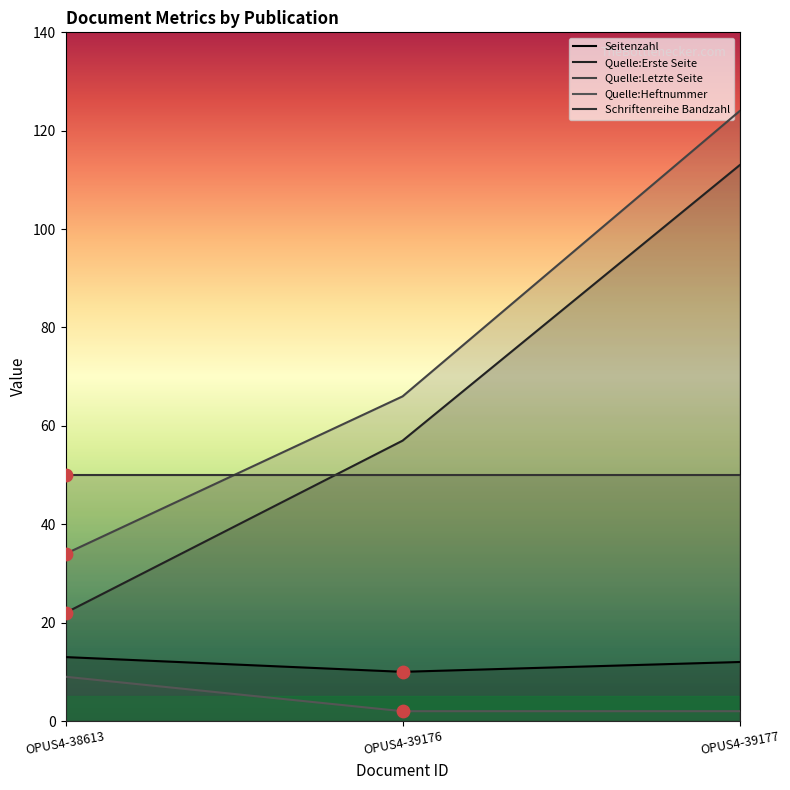

What is the total value across all series at OPUS4-39177?

301